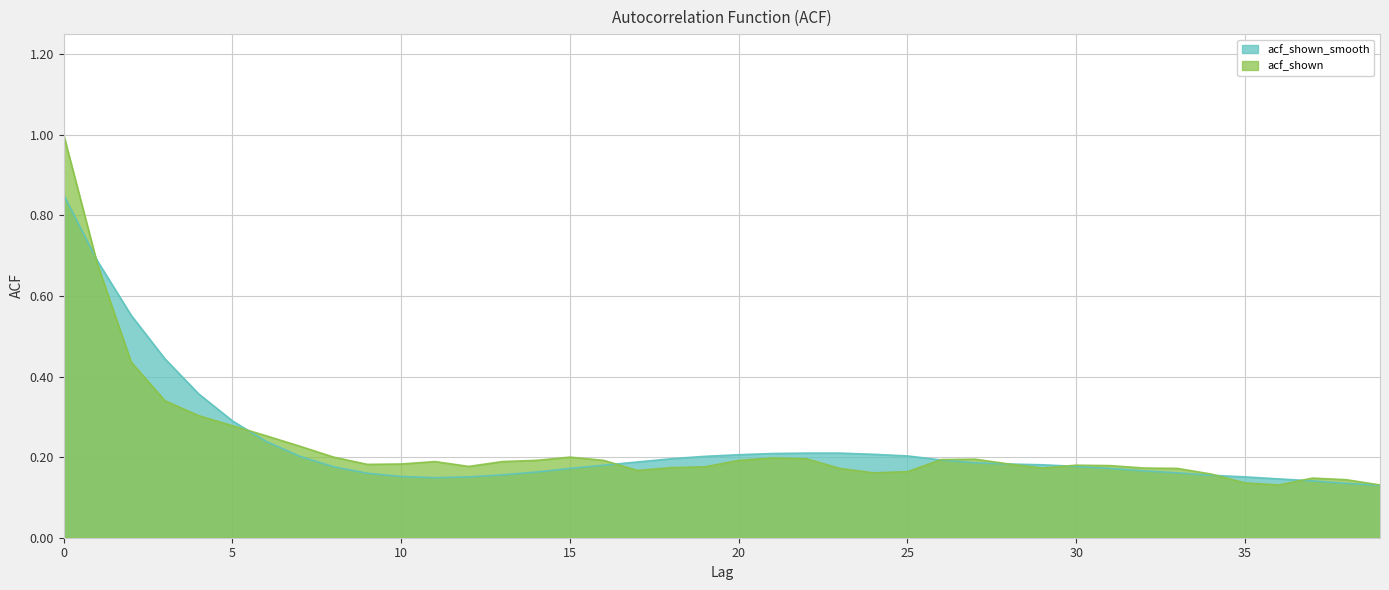

How many lines are shown in the chart?

2